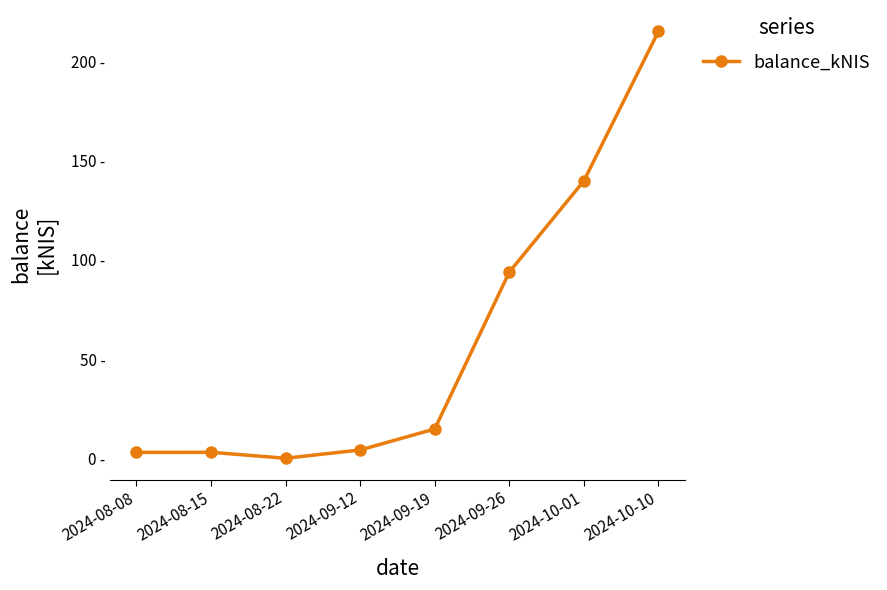

How many points are higher than both their immediate neighbors (excluding endpoints)?

1